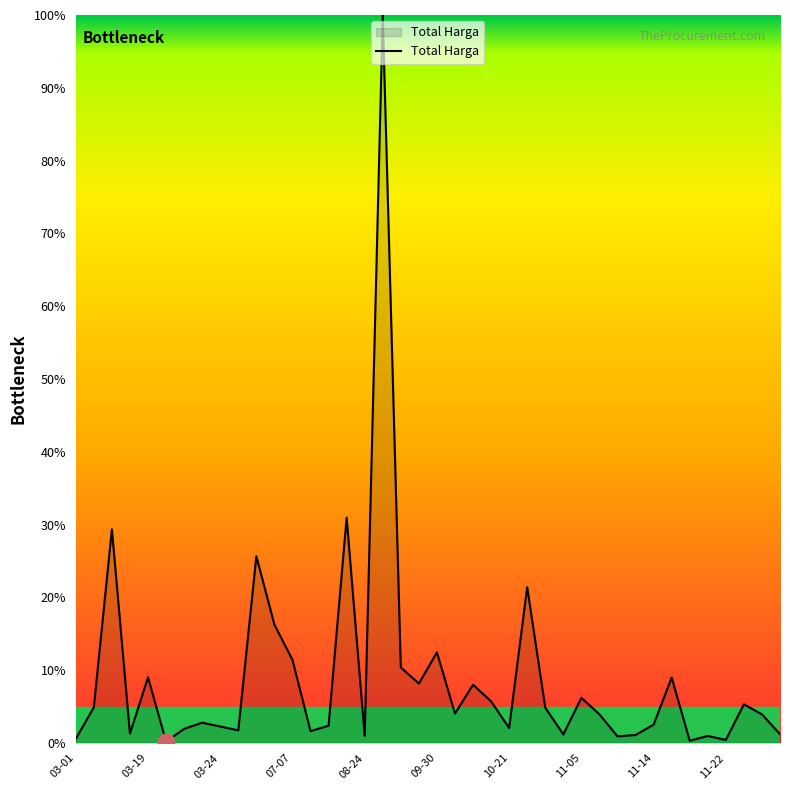

What is the maximum value shown in the chart?

100.0